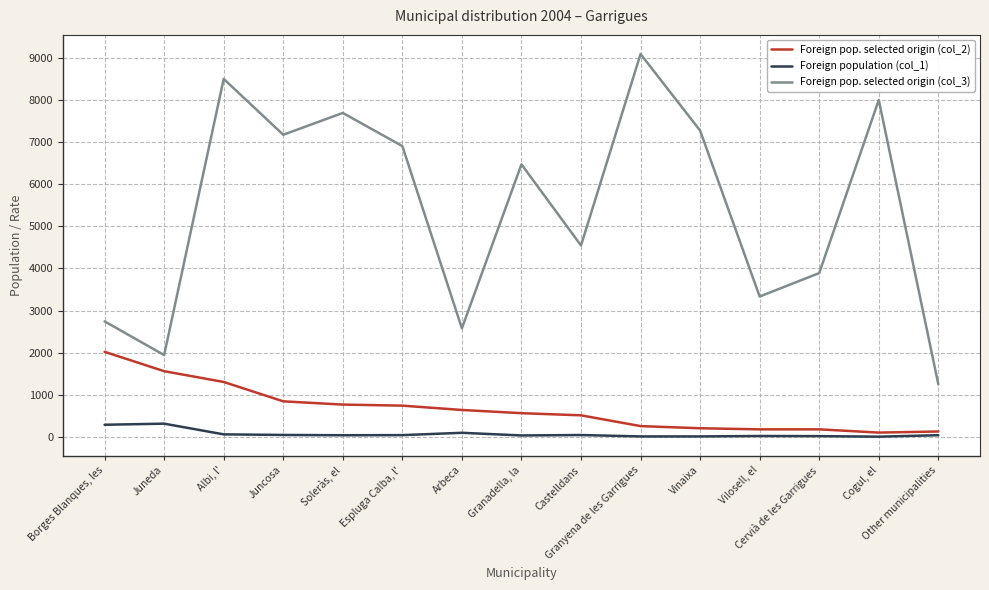

Rank the series at Albi, l' from highest to lowest value.

Foreign pop. selected origin (col_3), Foreign pop. selected origin (col_2), Foreign population (col_1)